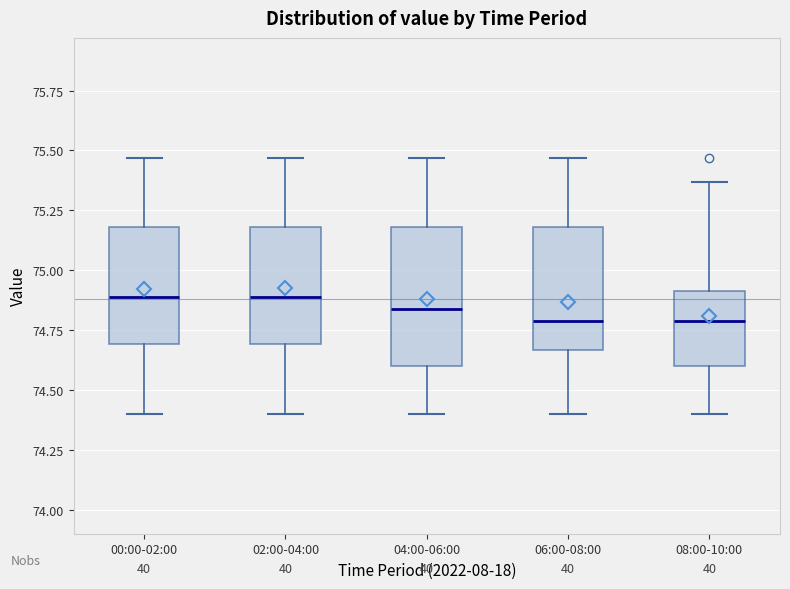

Where does the lower whisker of the box for 04:00-06:00 end on the y-axis? The values are not printed on the chart, so give them approximately, as read against the axis.

74.40